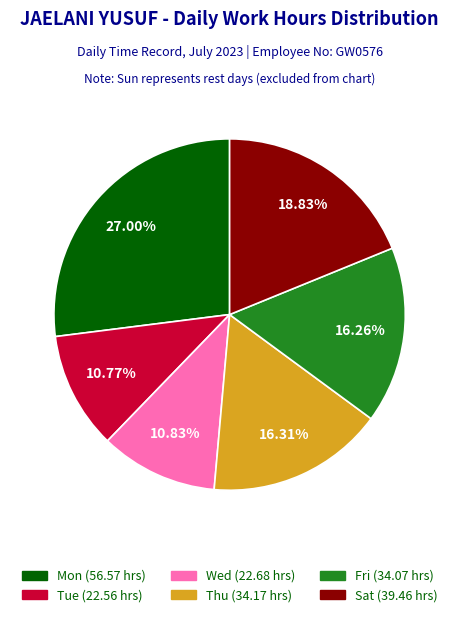

Count the number of slices in the pie.

6